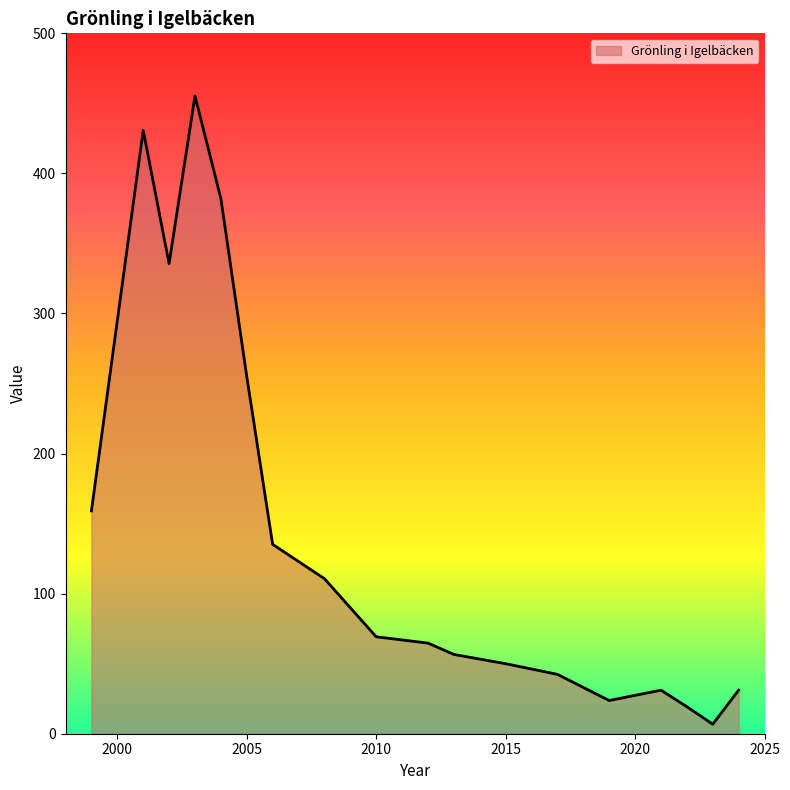

What is the difference between the maximum and minimum values?

448.5